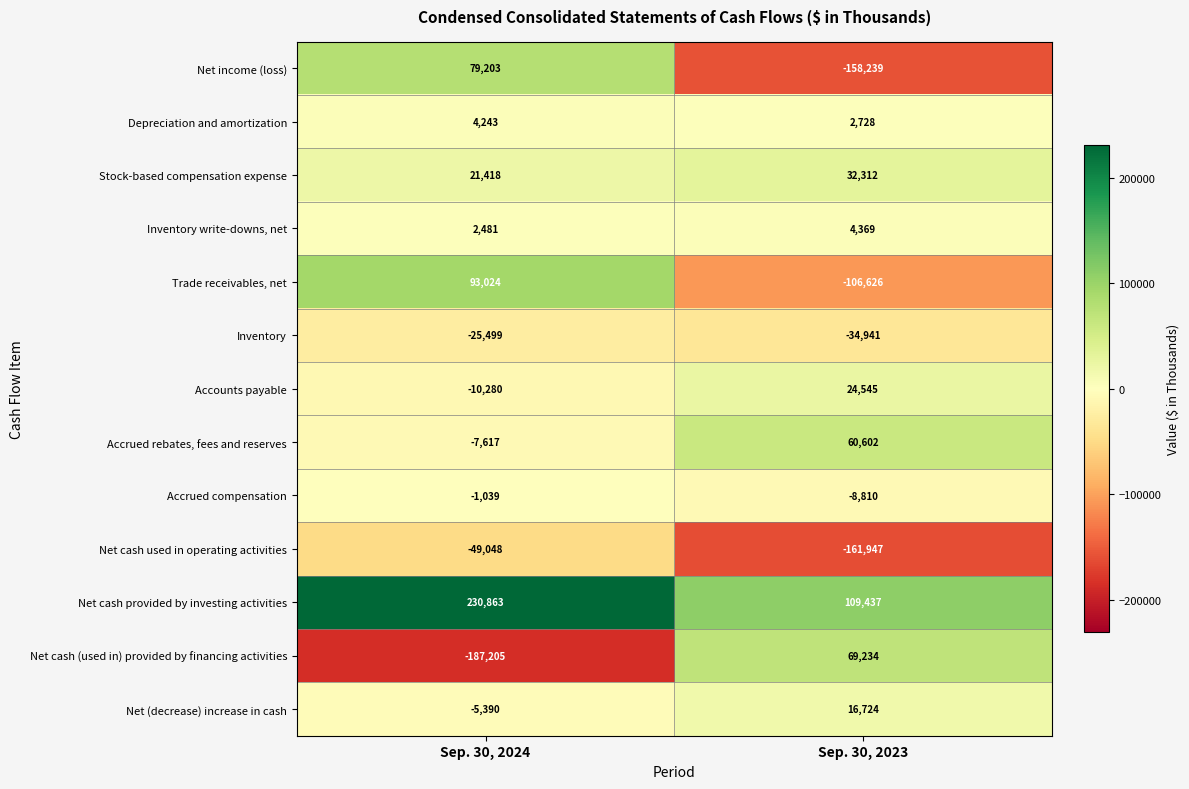

What is the difference between the maximum and minimum values in the Accrued rebates, fees and reserves series?

68219